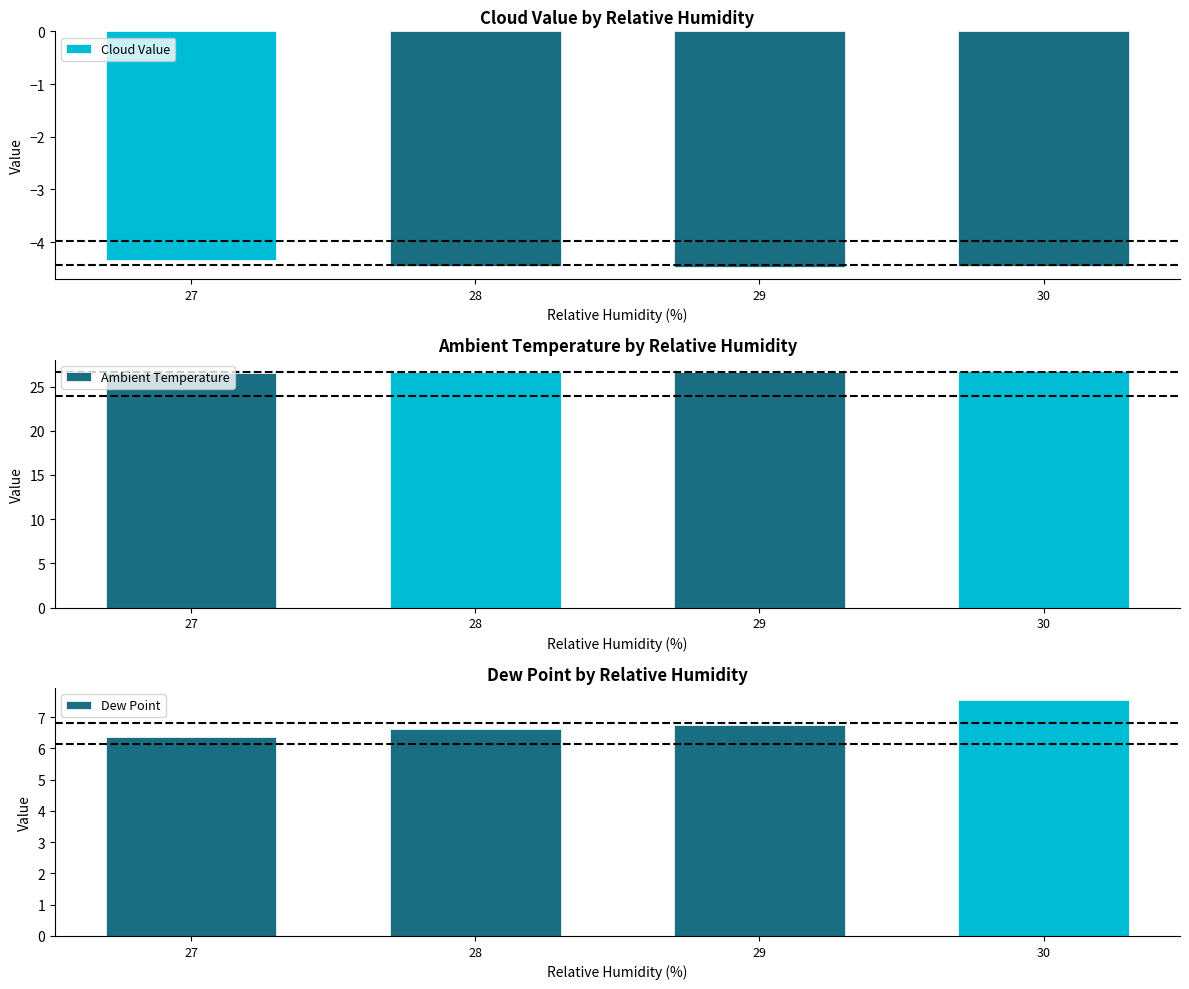

What is the difference between the second highest and second lowest values in the Dew Point series?

0.1